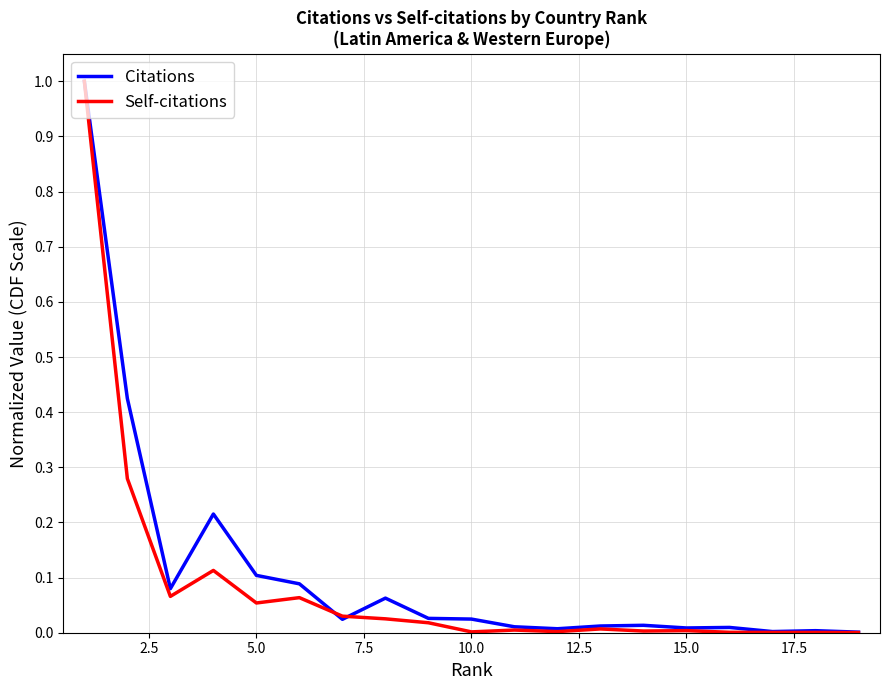

Which series has the widest spread of values?

Self-citations